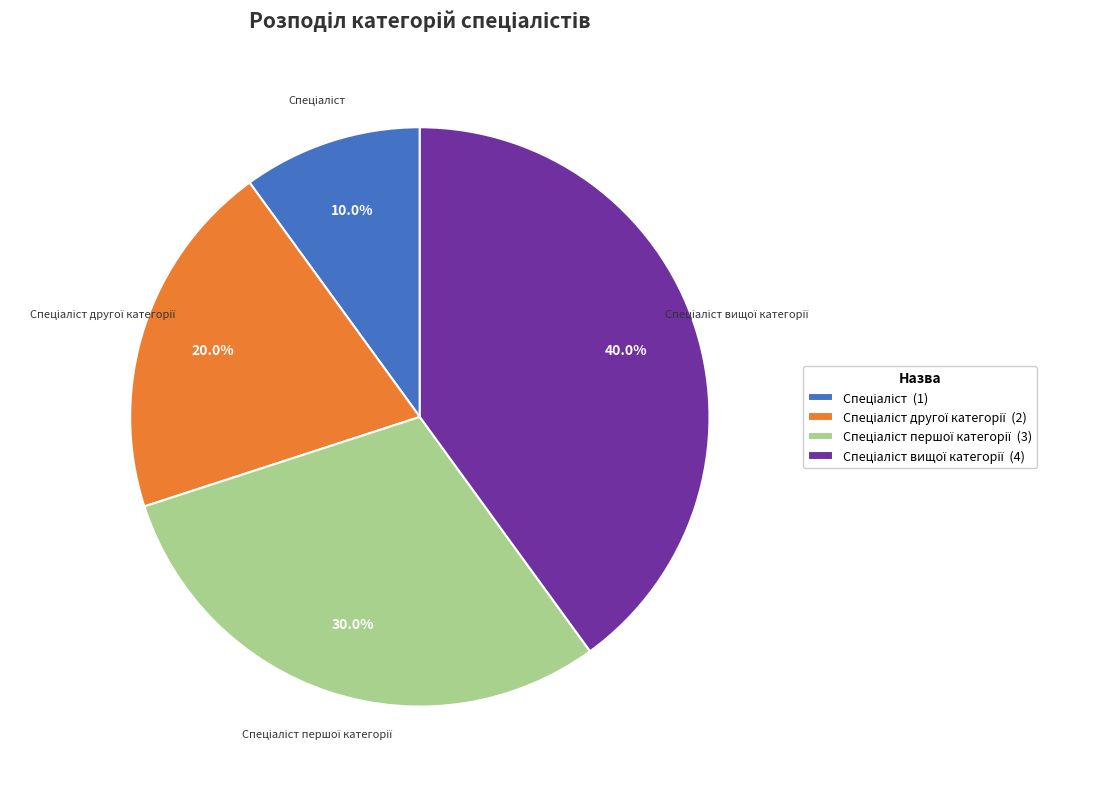

Does any single category account for the majority?

No